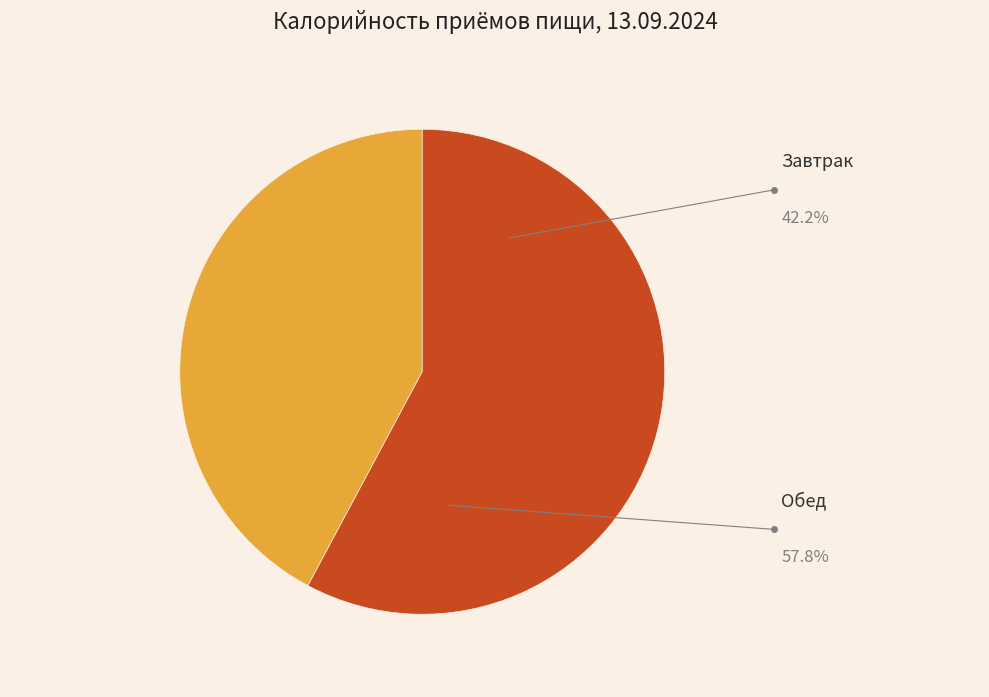

Which category has the smallest portion of the pie?

Завтрак